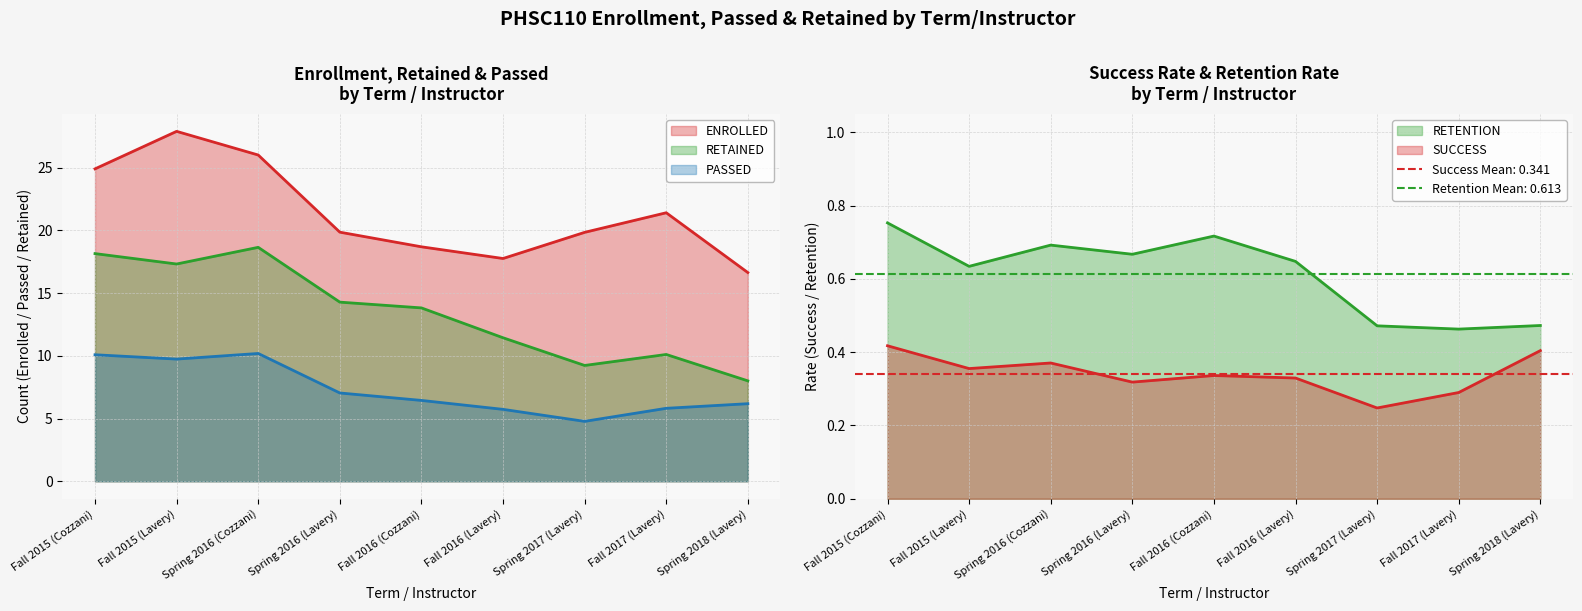

What is the label of the 3rd point from the left?

Spring 2016 (Cozzani)